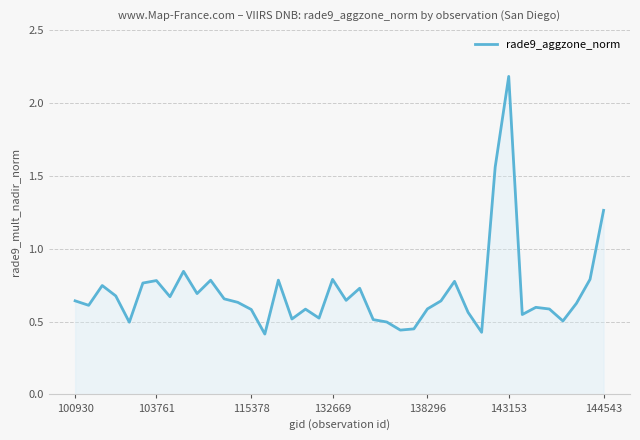

What is the difference between the maximum and minimum values?

1.8